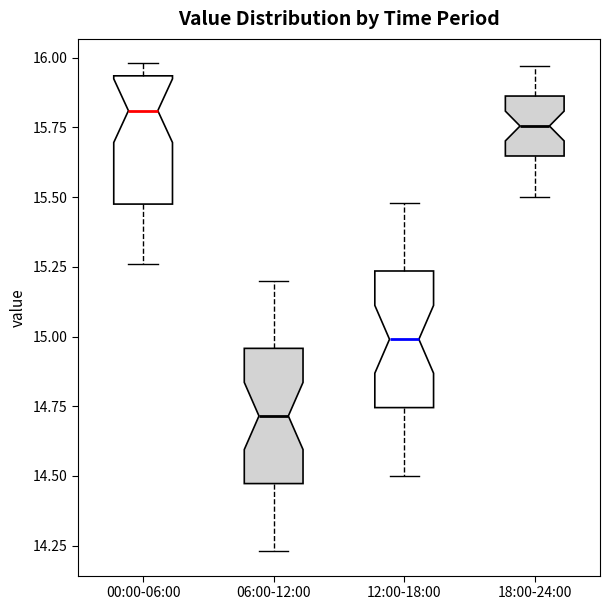

Which box's median line is the highest?

00:00-06:00